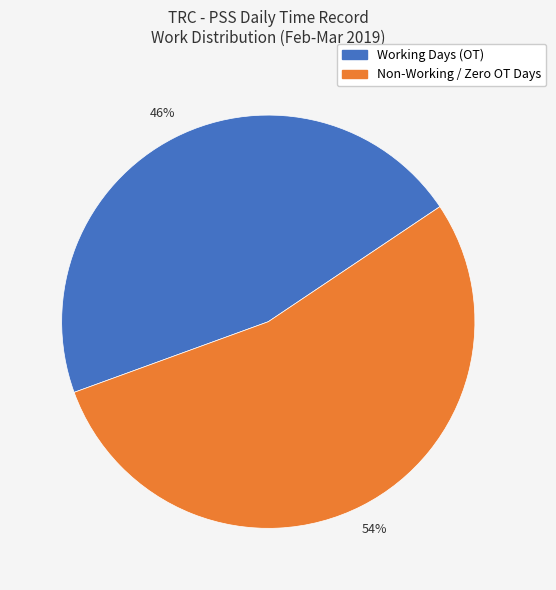

To the nearest percent, what is the average slice percentage?

50%